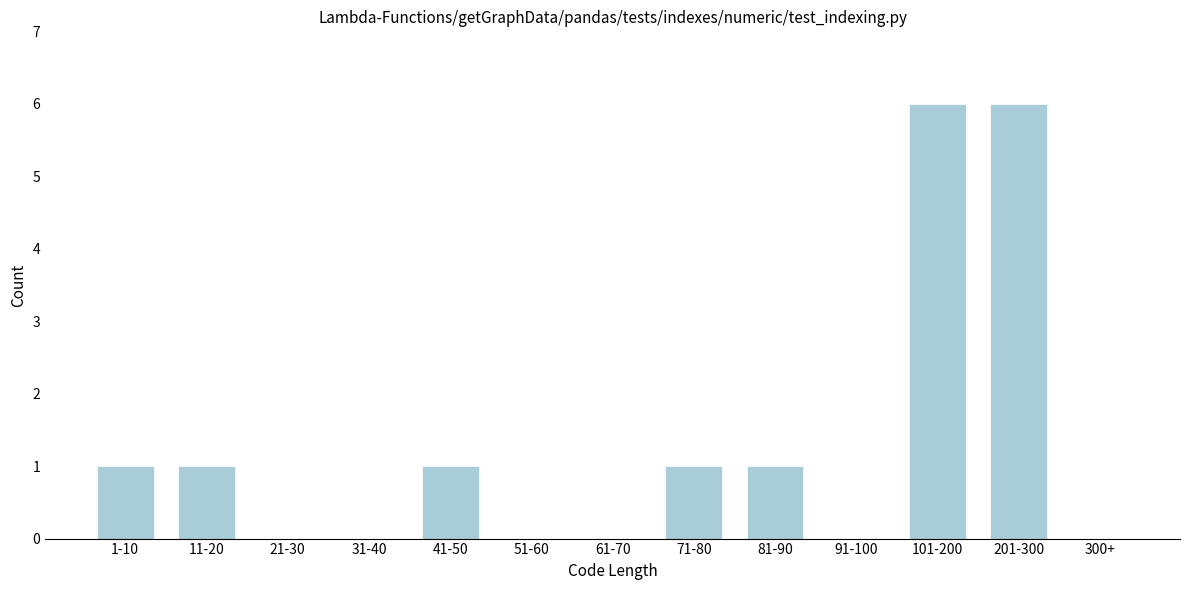

Reading left to right, list all the values displayed in this chart.

1-10=1	11-20=1	21-30=0	31-40=0	41-50=1	51-60=0	61-70=0	71-80=1	81-90=1	91-100=0	101-200=6	201-300=6	300+=0